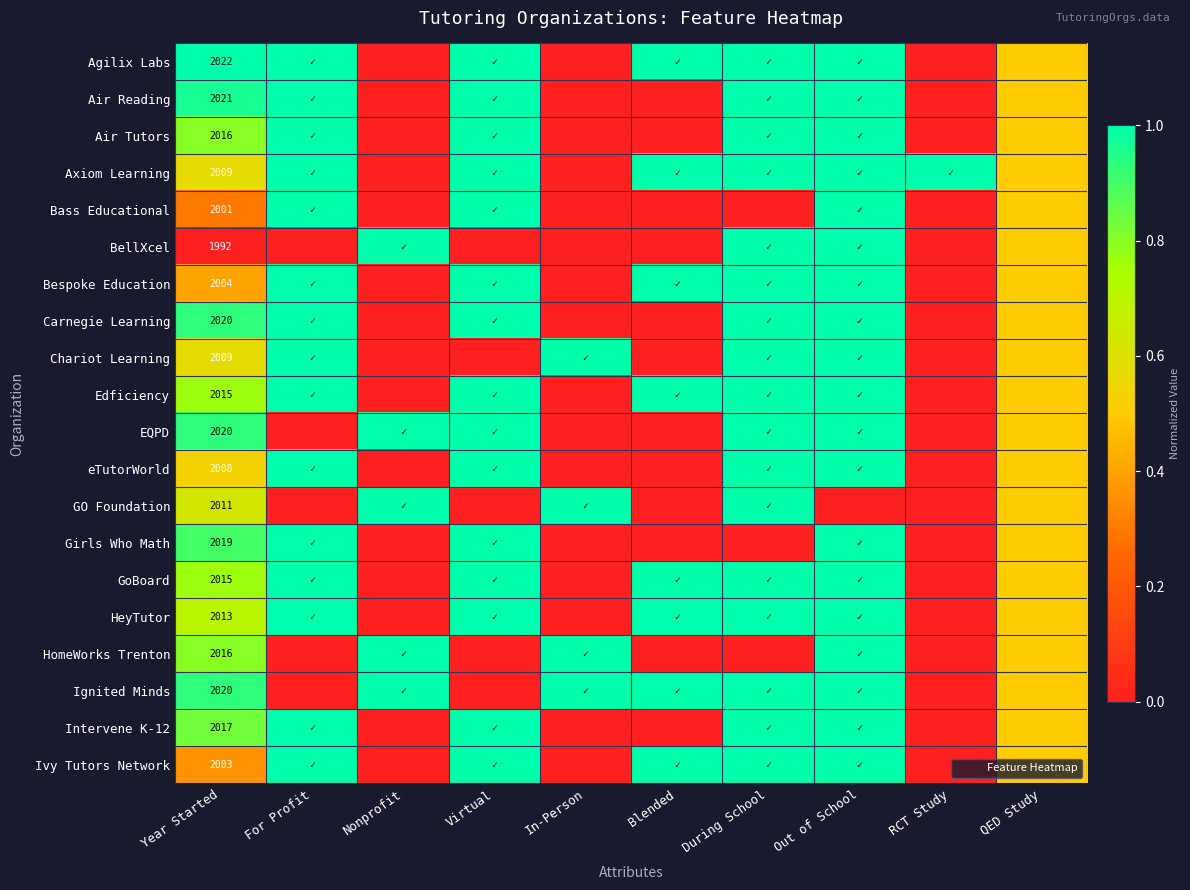

Which series has the largest range (max minus min)?

Agilix Labs